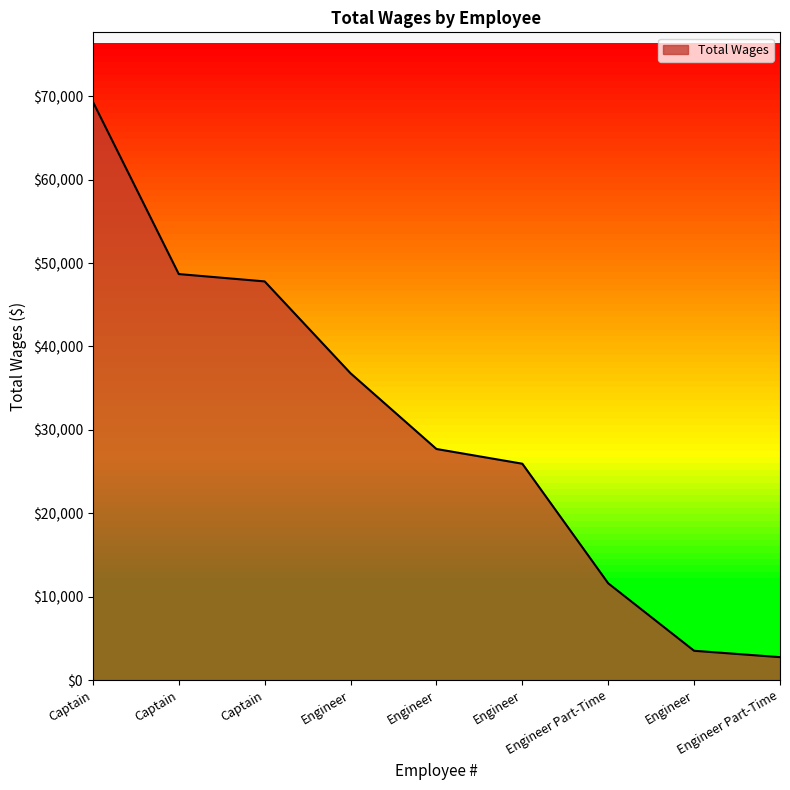

List the labels in order of value, smallest first.

Engineer Part-Time, Engineer, Engineer Part-Time, Engineer, Engineer, Engineer, Captain, Captain, Captain